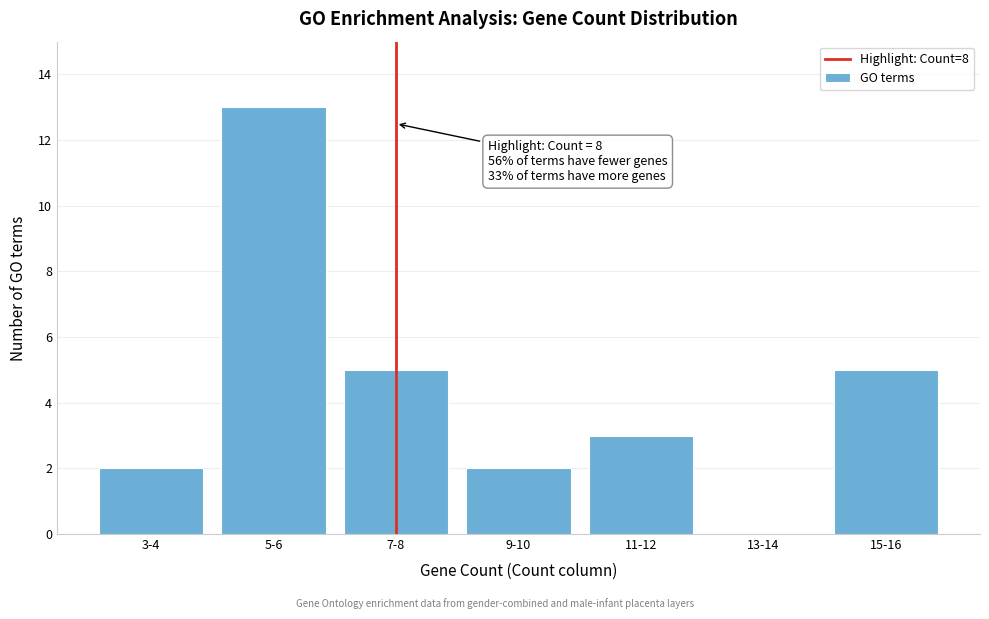

Reading right to left, what are all the values shown in this chart?

15-16=5	13-14=0	11-12=3	9-10=2	7-8=5	5-6=13	3-4=2